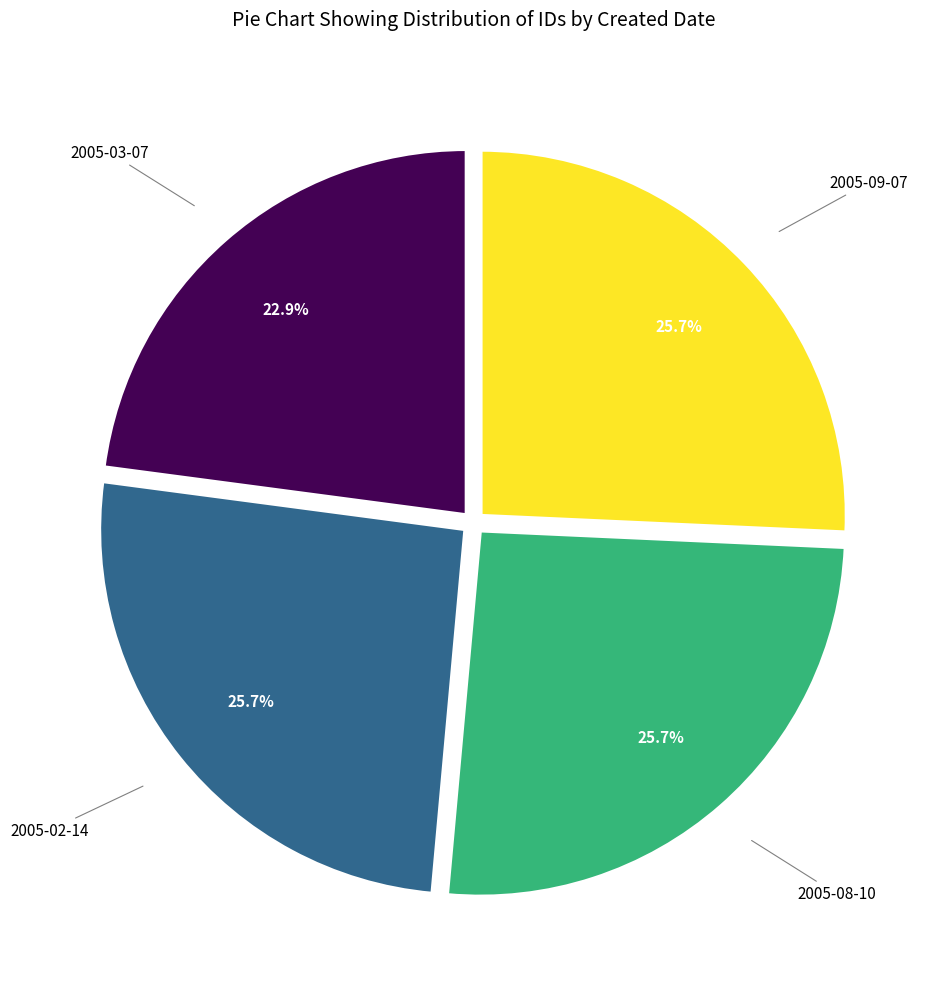

How many segments does this pie chart have?

4